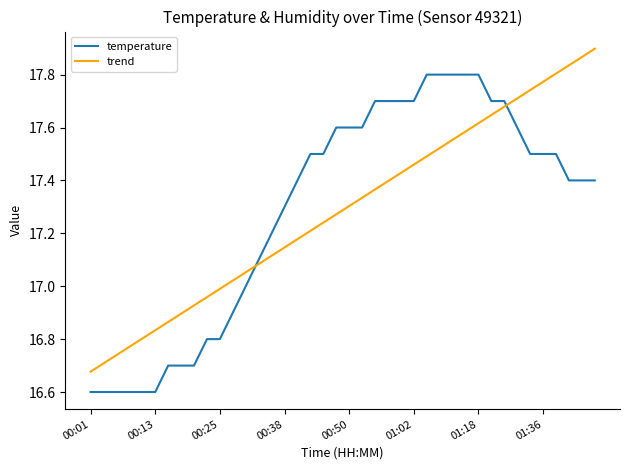

How many times do temperature and trend cross each other?

2